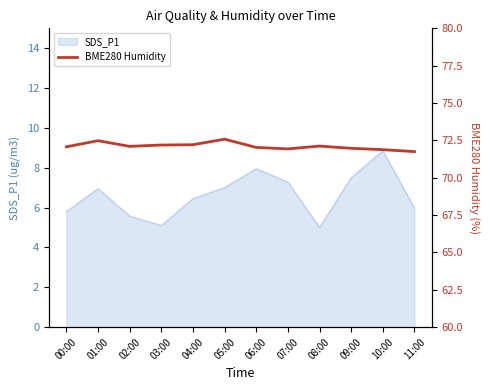

True or false: SDS_P1 has a value of 5.6 at 02:00.

True